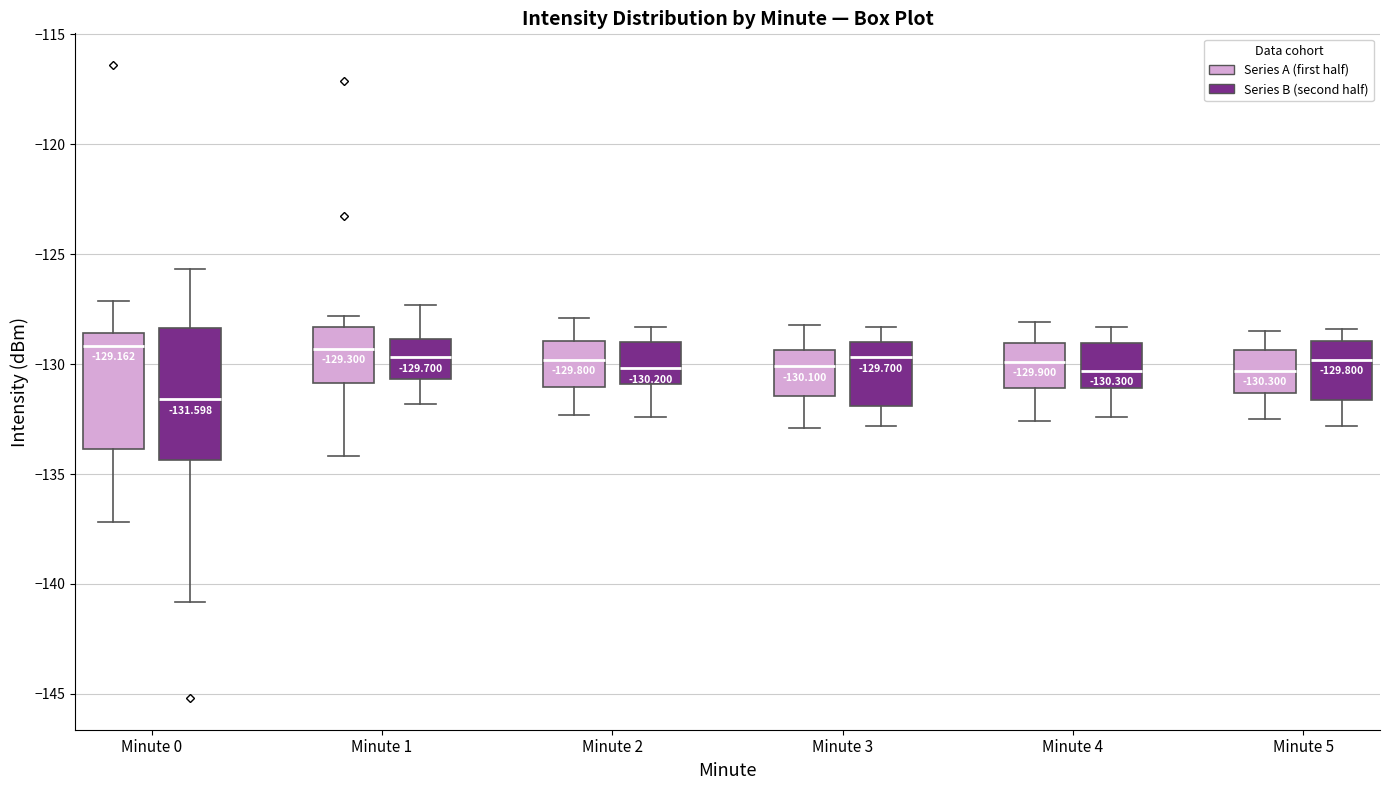

Which box is the tallest, from its lower edge to its upper edge?

Minute 0 (Series B (second half))